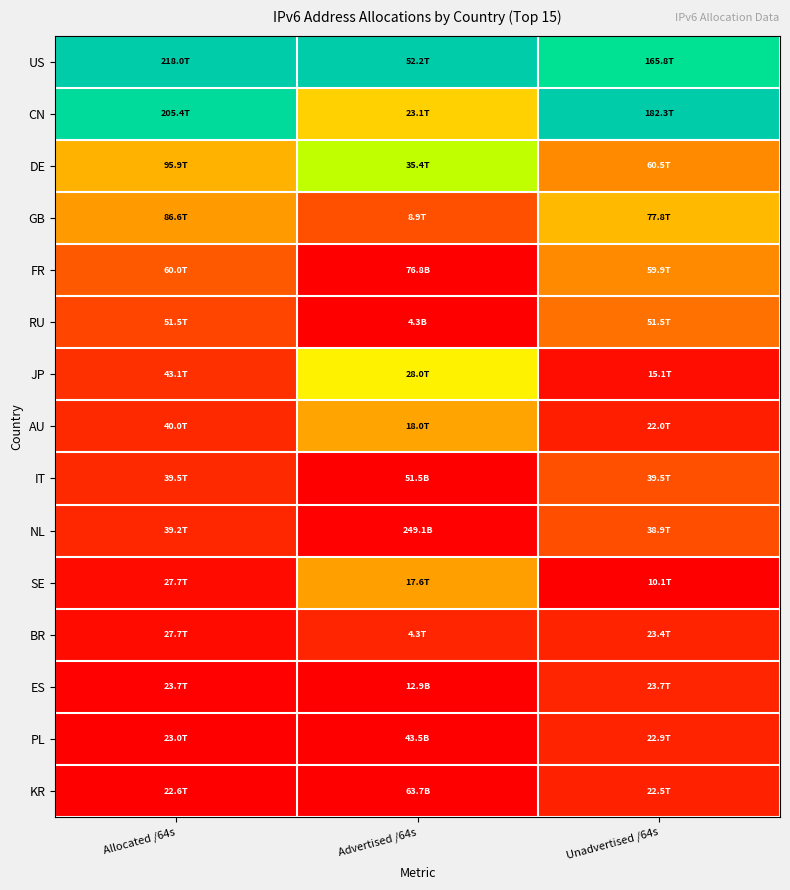

How many distinct data groups are displayed?

15